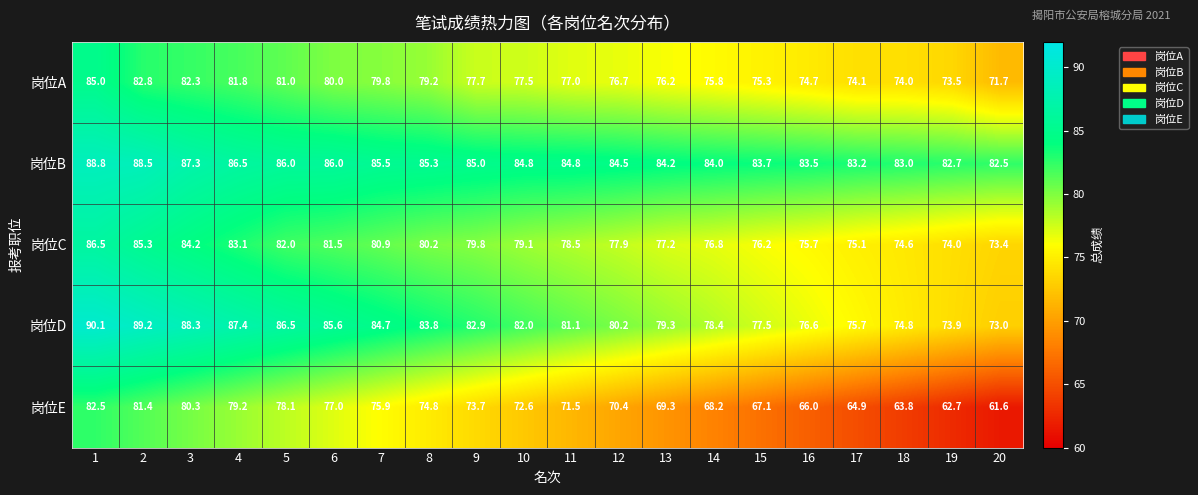

The 岗位A series shows 82.3 at 3. True or false?

True